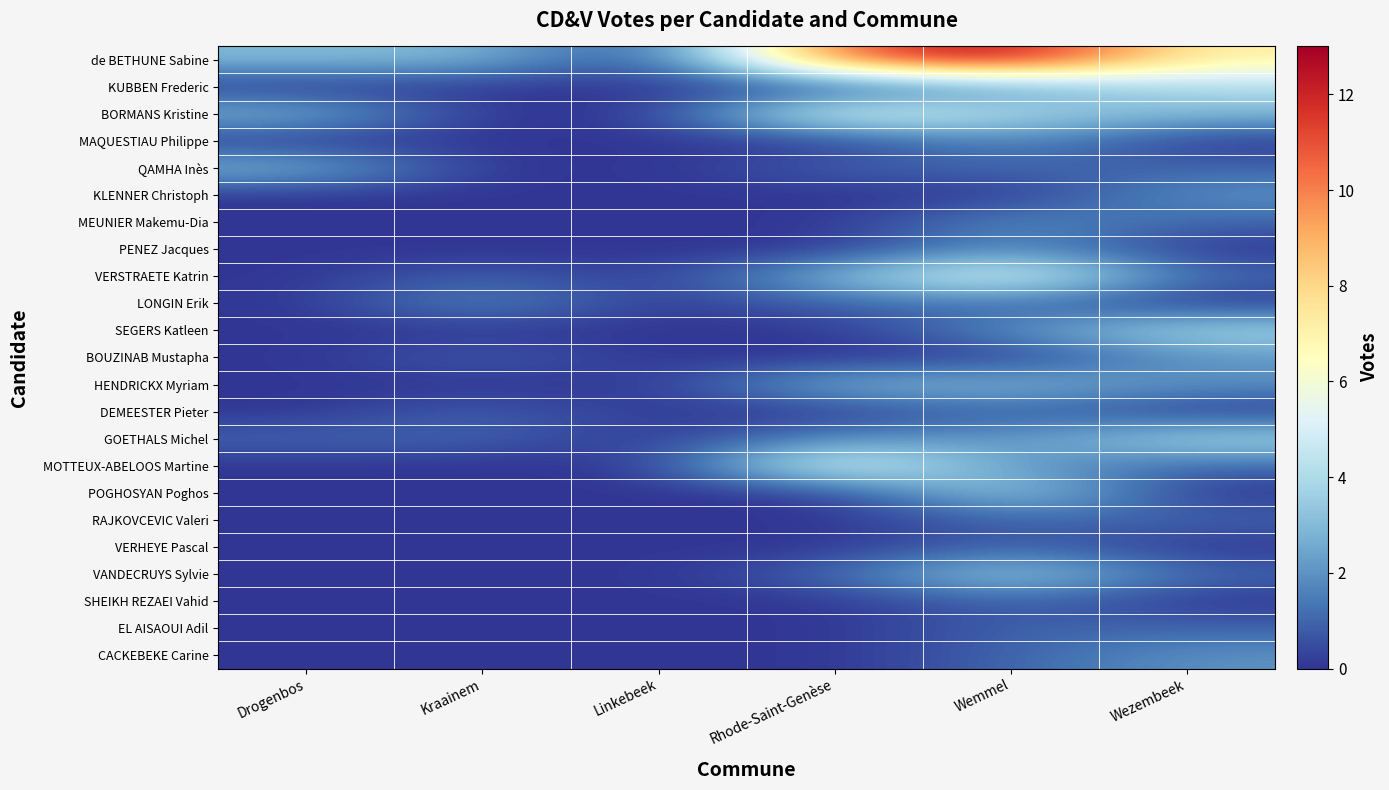

Which has a higher value, Rhode-Saint-Genèse or Drogenbos?

Rhode-Saint-Genèse